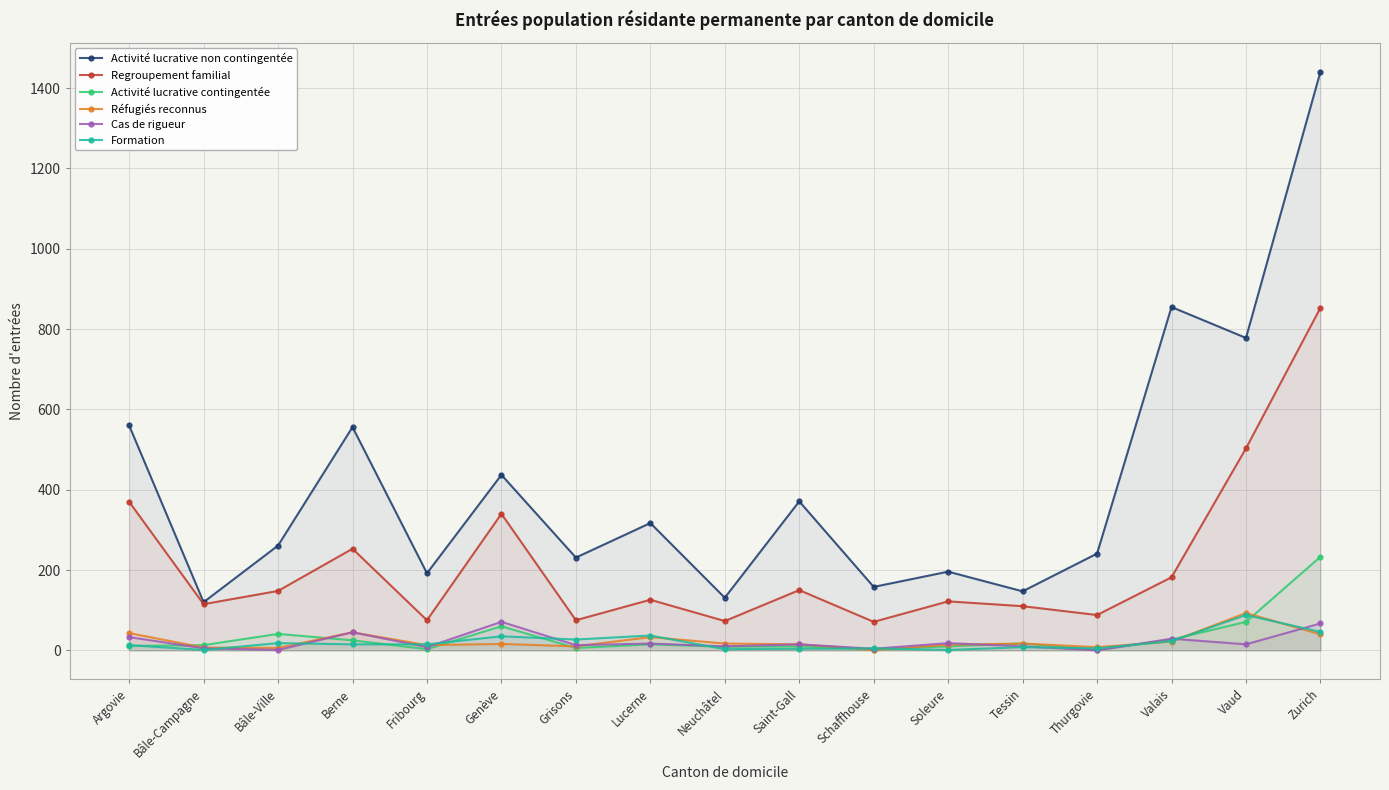

What is the label of the 2nd point from the right?

Vaud